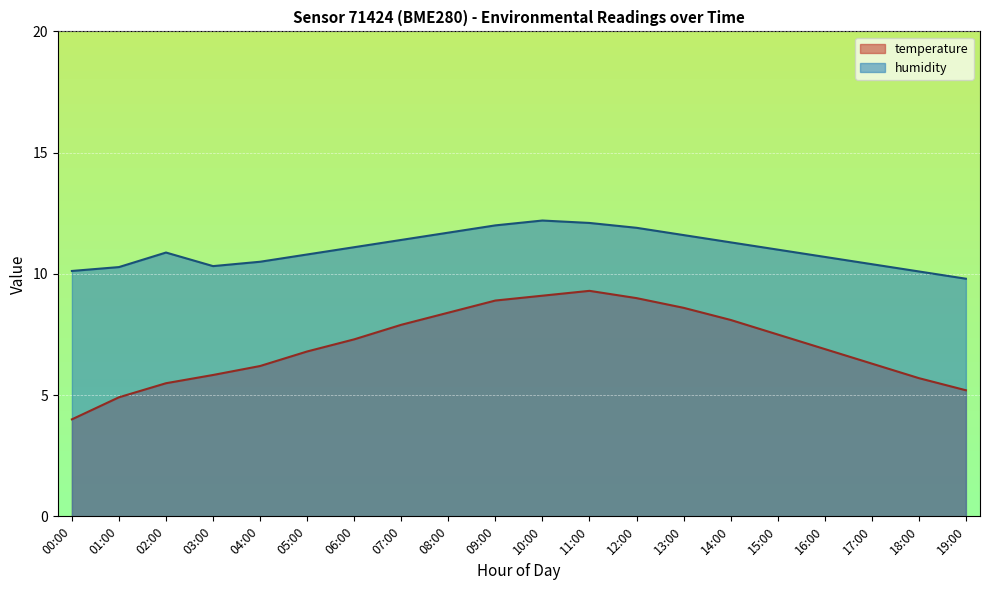

Rank the series at 19:00 from lowest to highest value.

temperature, humidity